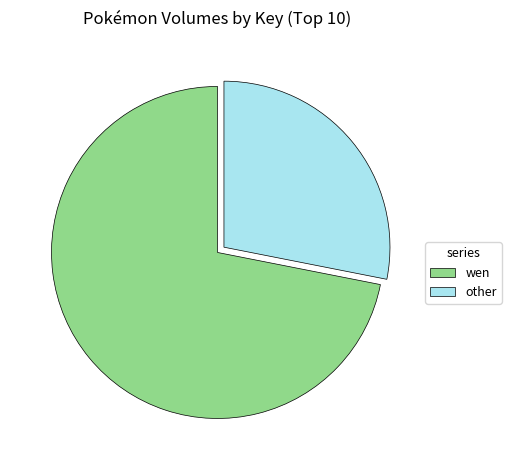

What is the smallest slice in the pie chart?

other